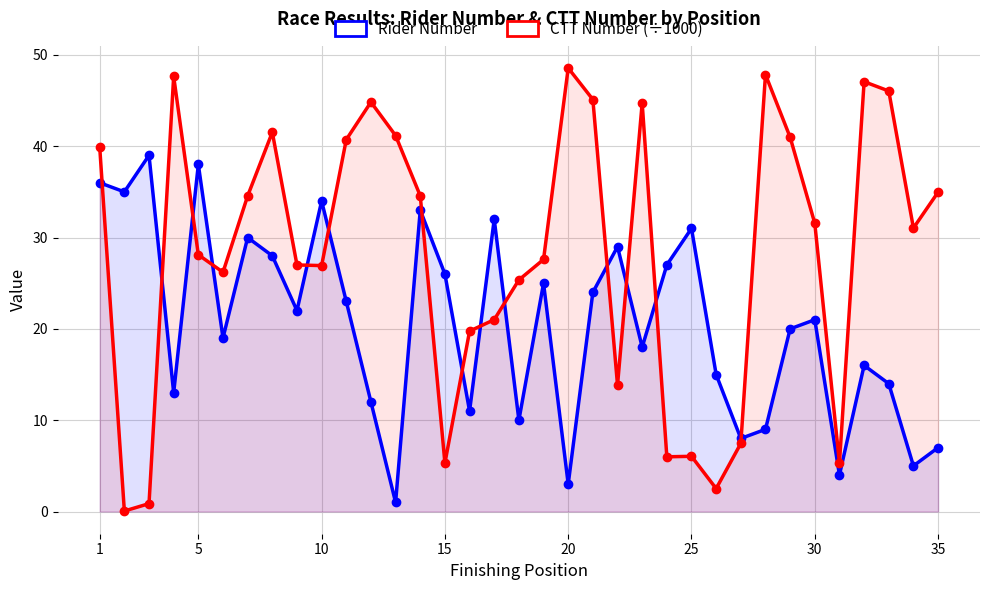

True or false: CTT Number (÷1000) has more than 1 interior local peaks.

True